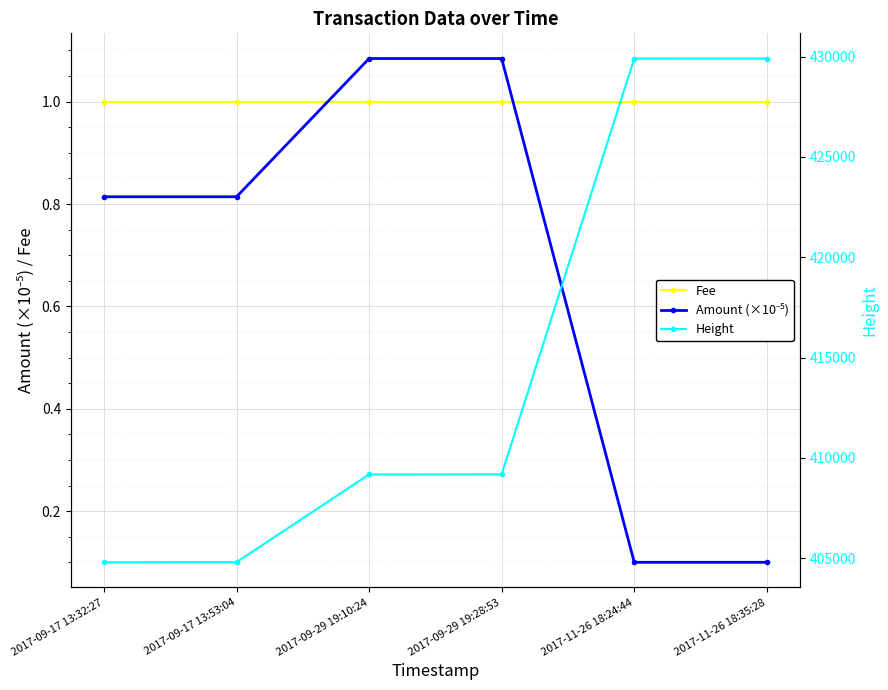

Between 2017-09-17 13:32:27 and 2017-11-26 18:35:28, which series saw the biggest shift?

Height